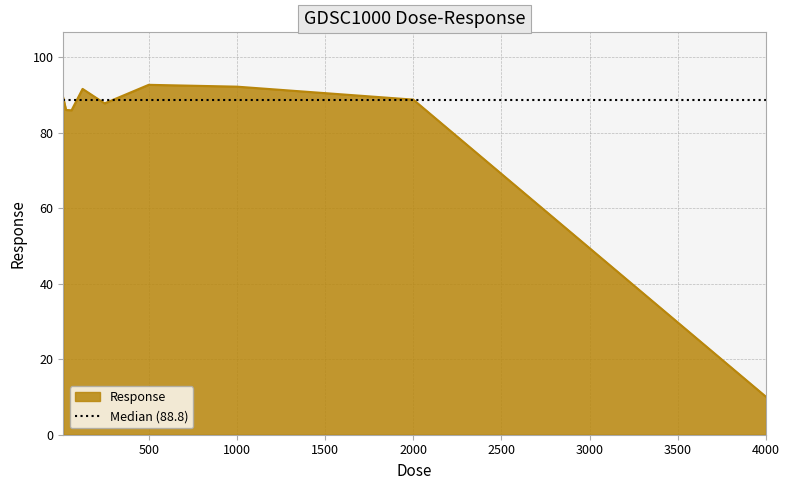

What is the minimum value shown in the chart?

10.0